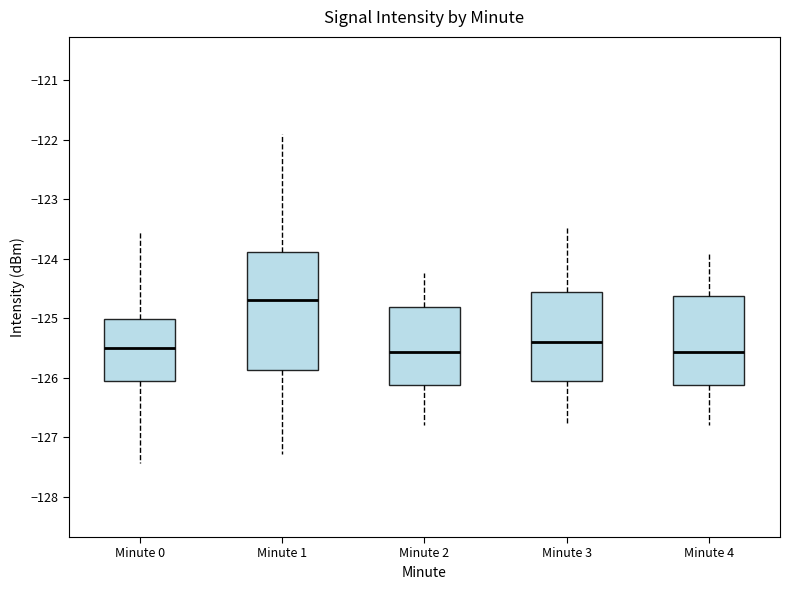

Comparing the boxes themselves (not the whiskers), which one is the tallest?

Minute 1